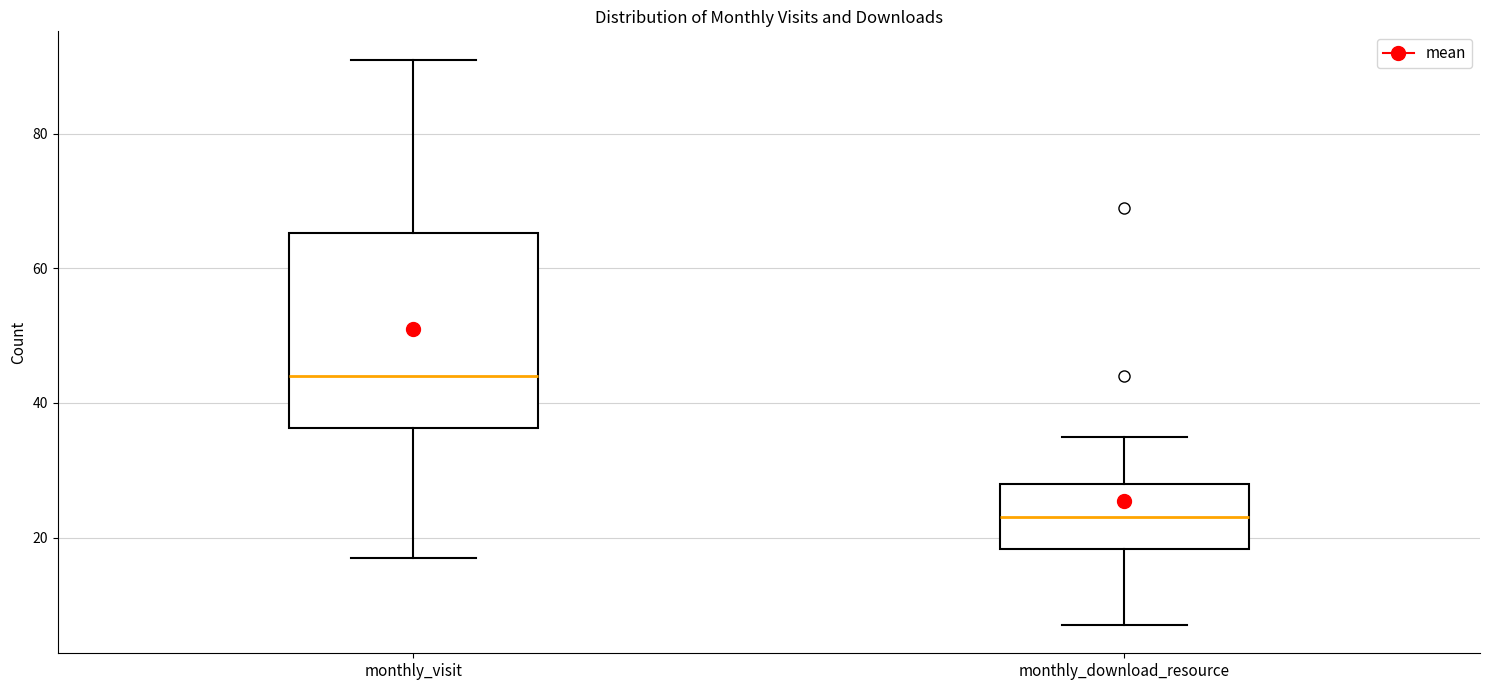

Reading left to right, read every box against the y-axis: the position of its median line, the range the box covers, and the ends of its whiskers. The values are not printed on the chart, so give them approximately, as read against the axis.

monthly_visit: median 44, box 36 to 66, whiskers 18 to 92
monthly_download_resource: median 24, box 18 to 28, whiskers 8 to 36